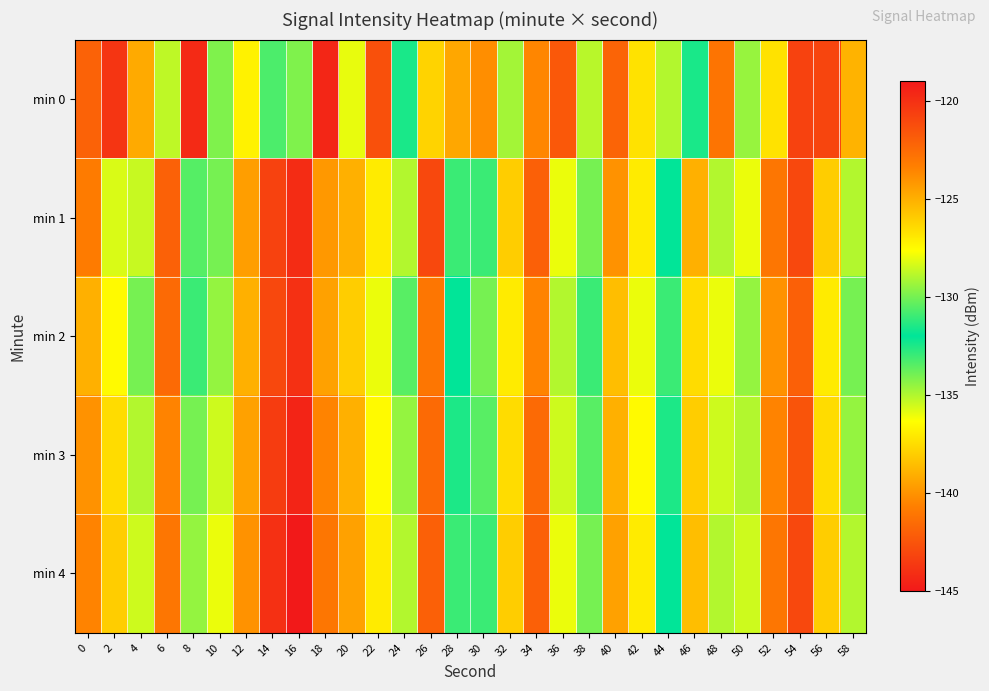

Between 14 and 44, which is larger?

14